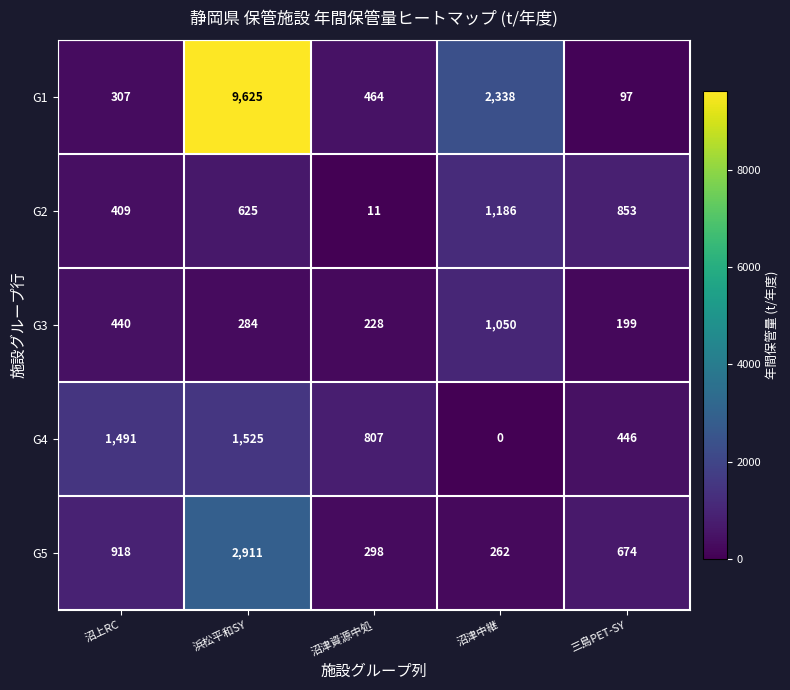

Reading left to right, extract all data points from this chart.

G1: 307	9625	464	2338	97
G2: 409	625	11	1186	853
G3: 440	284	228	1050	199
G4: 1491	1525	807	0	446
G5: 918	2911	298	262	674